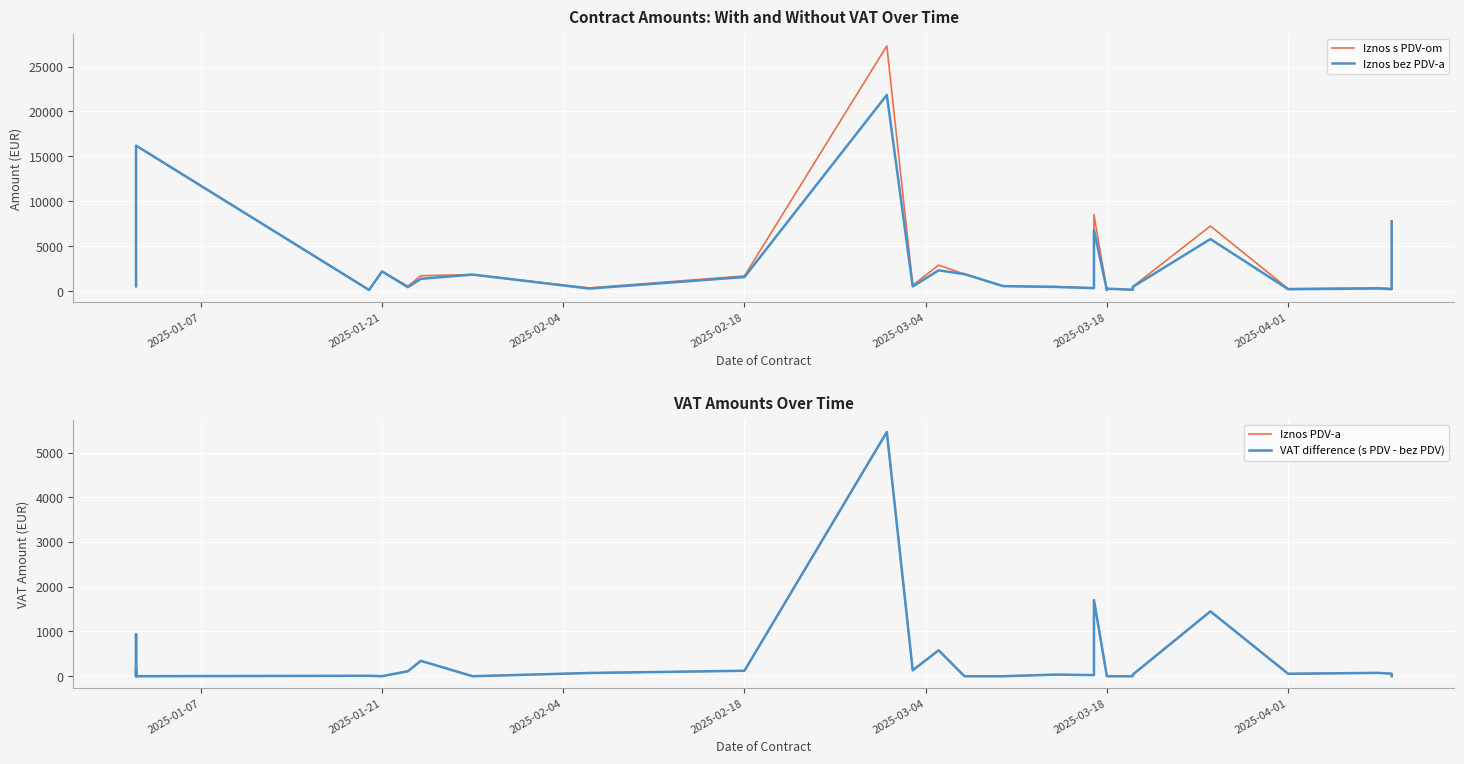

Reading left to right, transcribe all the data shown in this chart.

Iznos s PDV-om: 670.7	2358.0	5081.6	16200.0	145.7	2200.0	558.0	1721.0	1850.0	362.4	1696.3	27300.0	656.2	2901.2	1900.0	560.4	509.8	364.2	8516.2	120.0	160.0	205.9	205.9	208.8	208.8	250.0	263.2	266.9	278.5	280.0	160.0	509.8	7250.0	275.0	376.2	280.0	7800.0
Iznos bez PDV-a: 536.5	2358.0	4144.4	16200.0	135.5	2200.0	446.4	1376.8	1850.0	289.9	1574.2	21840.0	525.0	2321.0	1900.0	560.4	474.3	338.8	6813.0	120.0	160.0	205.9	205.9	208.8	208.8	250.0	263.2	266.9	278.5	280.0	160.0	474.3	5800.0	220.0	301.0	224.0	7800.0
Iznos PDV-a: 134.1	0.0	937.1	0.0	10.2	0.0	111.6	344.2	0.0	72.5	122.1	5460.0	131.2	580.2	0.0	0.0	35.6	25.4	1703.2	0.0	0.0	0.0	0.0	0.0	0.0	0.0	0.0	0.0	0.0	0.0	0.0	35.6	1450.0	55.0	75.2	56.0	0.0
VAT difference (s PDV - bez PDV): 134.1	0.0	937.1	0.0	10.2	0.0	111.6	344.2	0.0	72.5	122.1	5460.0	131.2	580.2	0.0	0.0	35.6	25.4	1703.2	0.0	0.0	0.0	0.0	0.0	0.0	0.0	0.0	0.0	0.0	0.0	0.0	35.6	1450.0	55.0	75.2	56.0	0.0